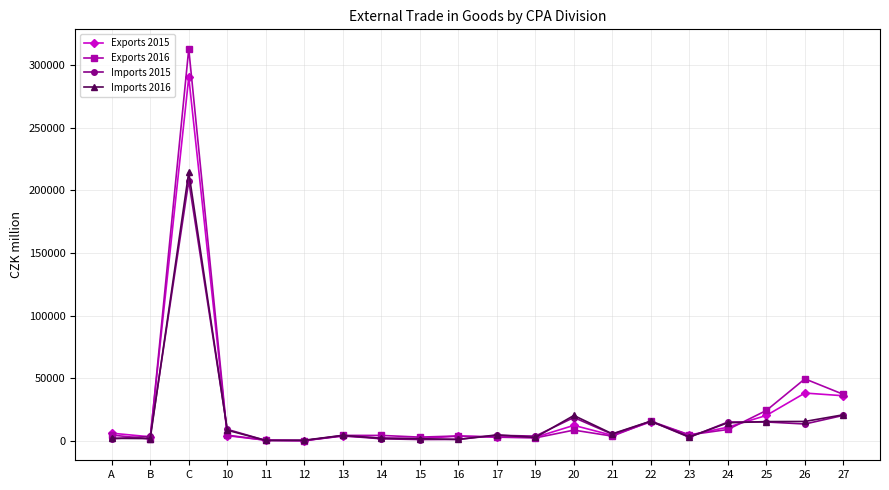

Count the number of categories in the chart.

20